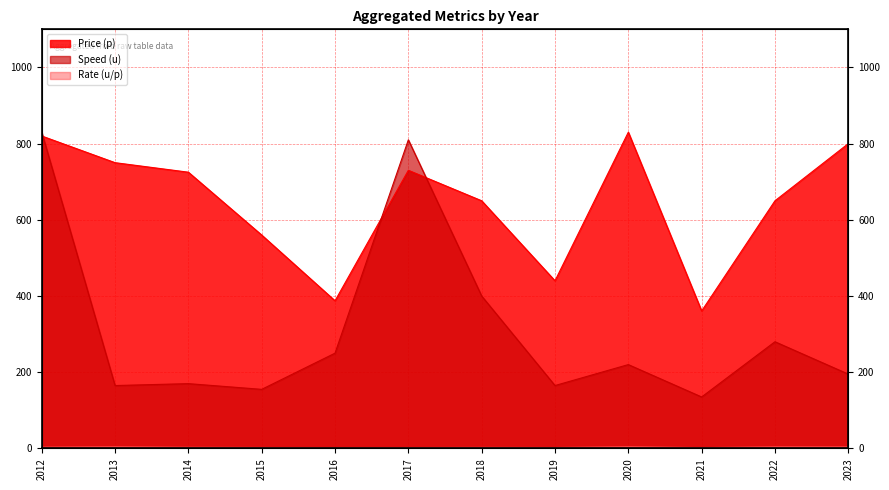

Count the number of data series in this chart.

3